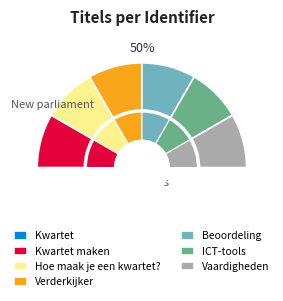

To the nearest percent, what portion does Hoe maak je een kwartet? represent?

17%